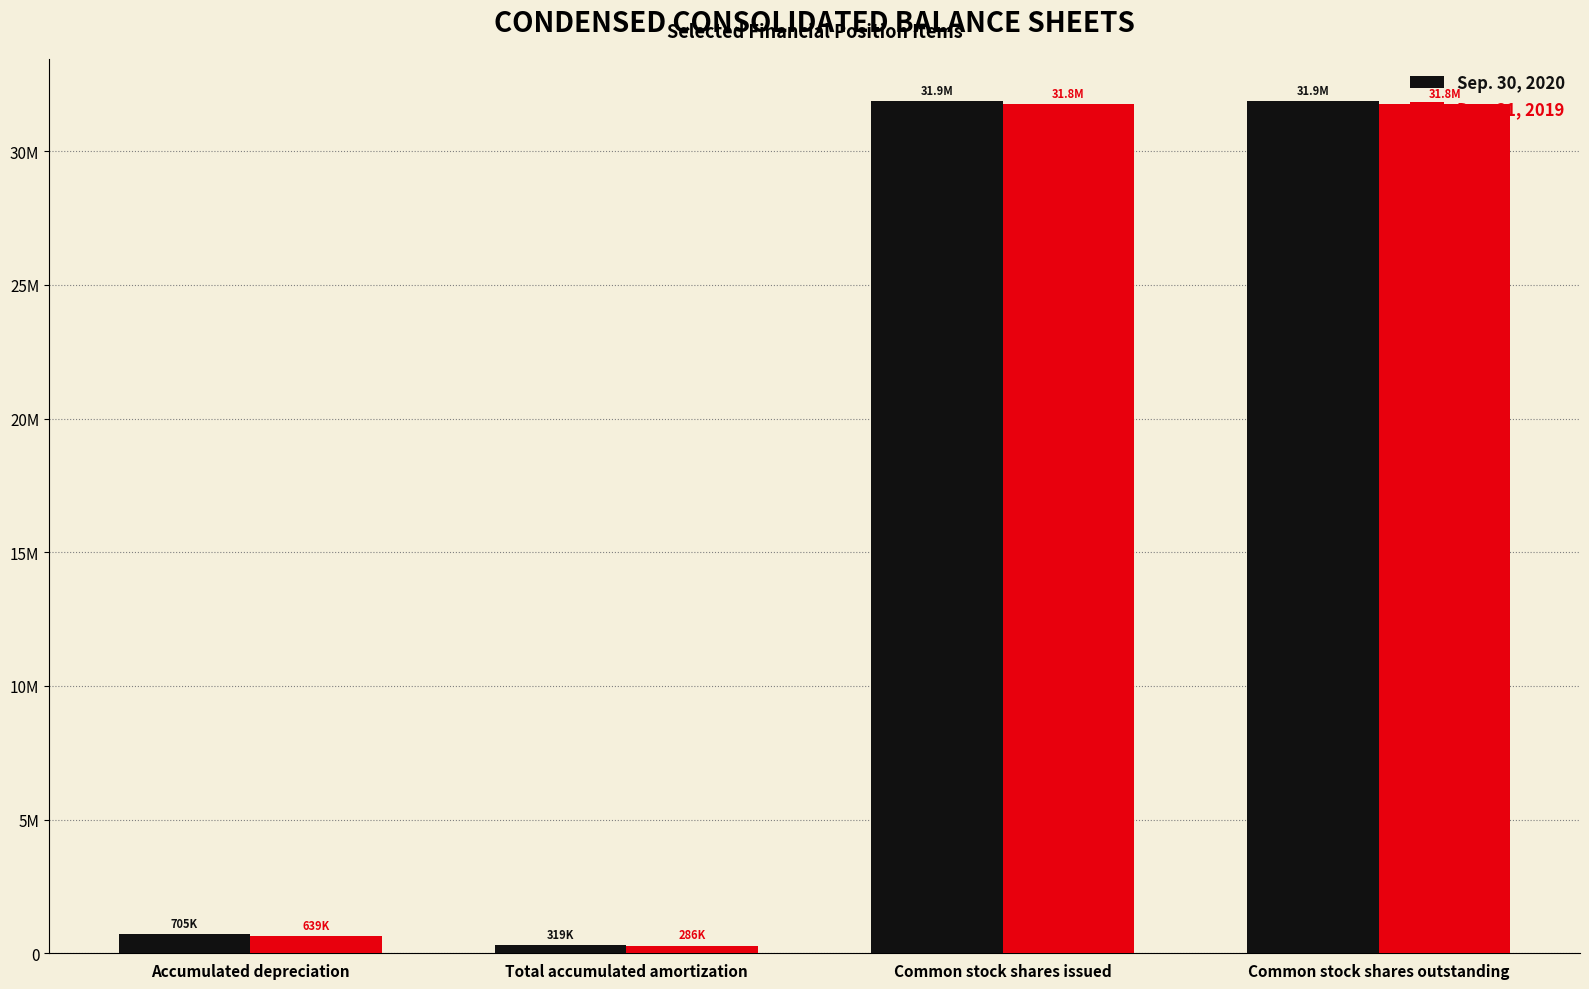

What is the label of the 4th bar from the right?

Accumulated depreciation